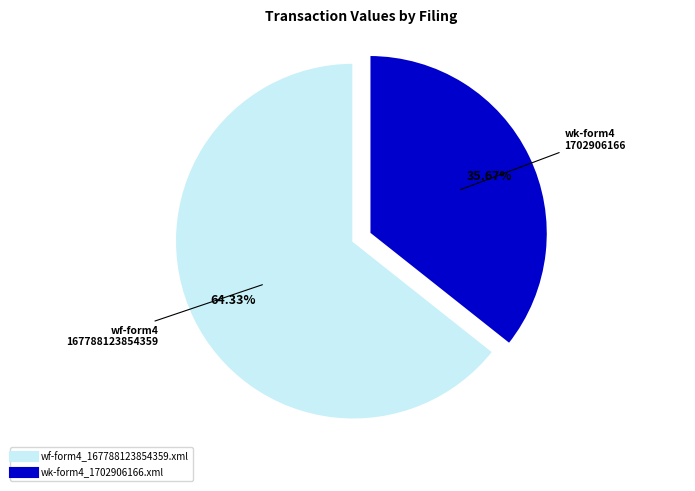

To the nearest percent, what is the difference between the wk-form4_1702906166.xml and wf-form4_167788123854359.xml slice percentages?

29%